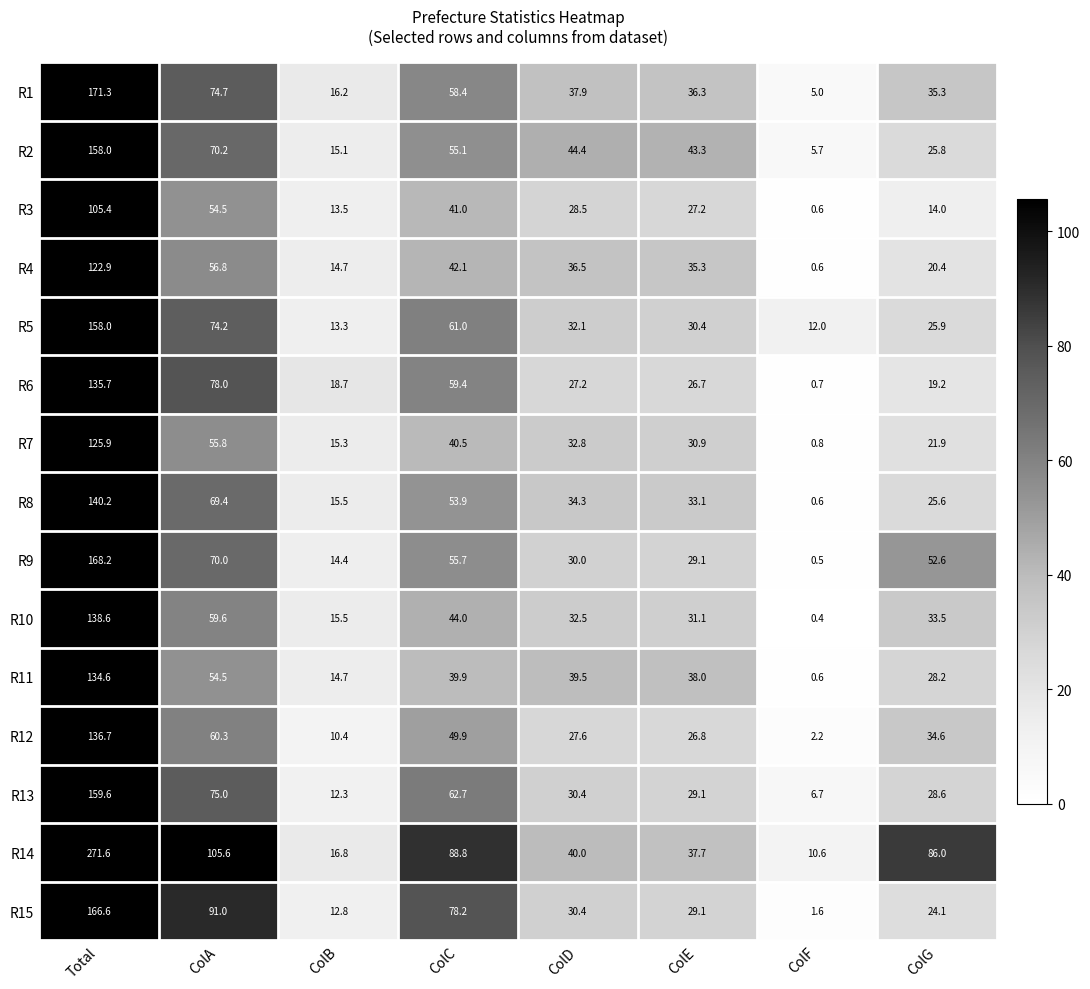

True or false: R14 has a value of 271.6 at Total.

True